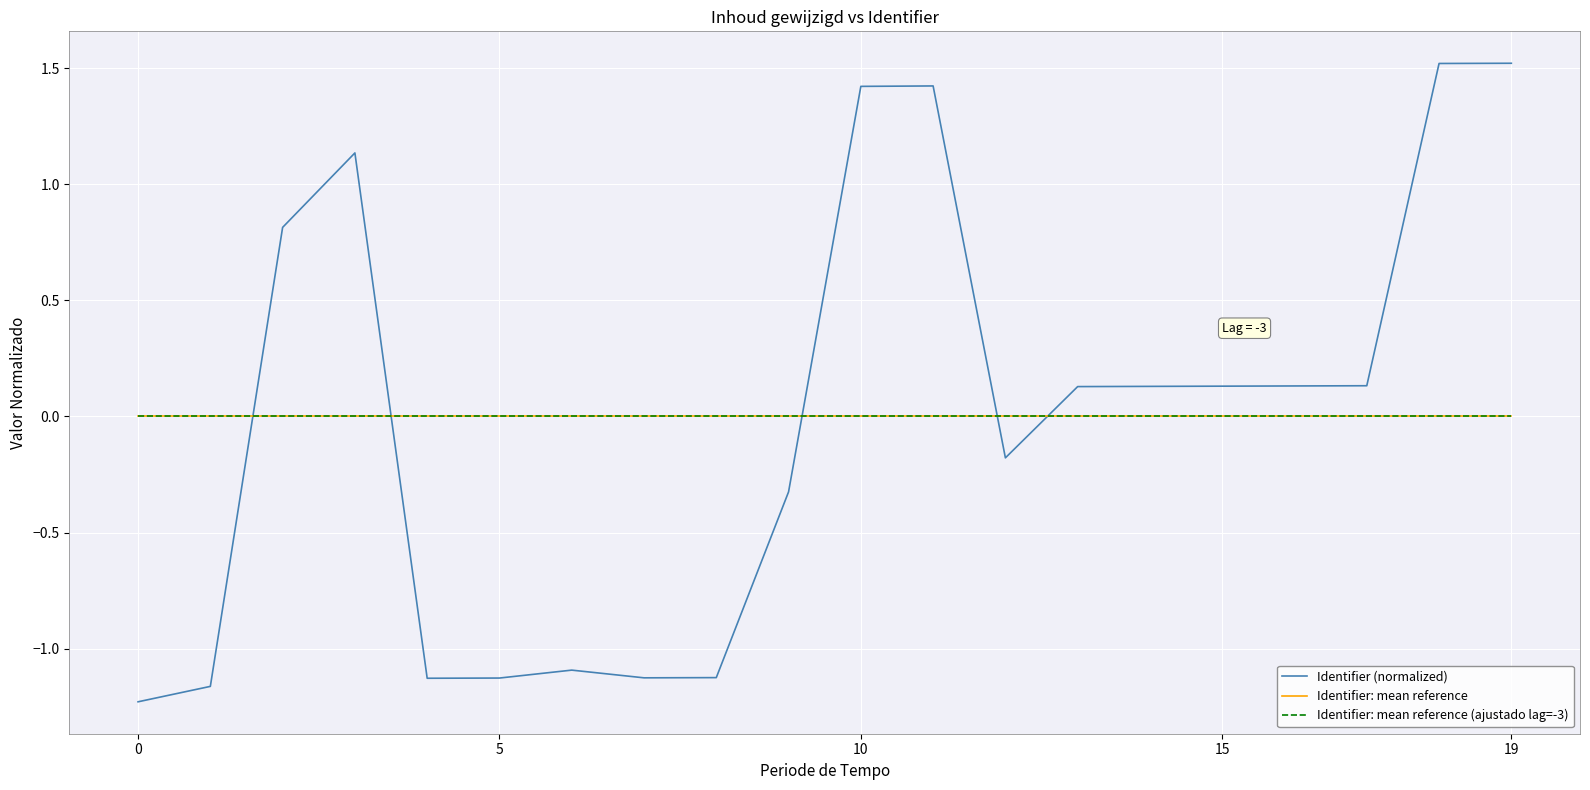

Which series has the largest total across all categories?

Identifier: mean reference